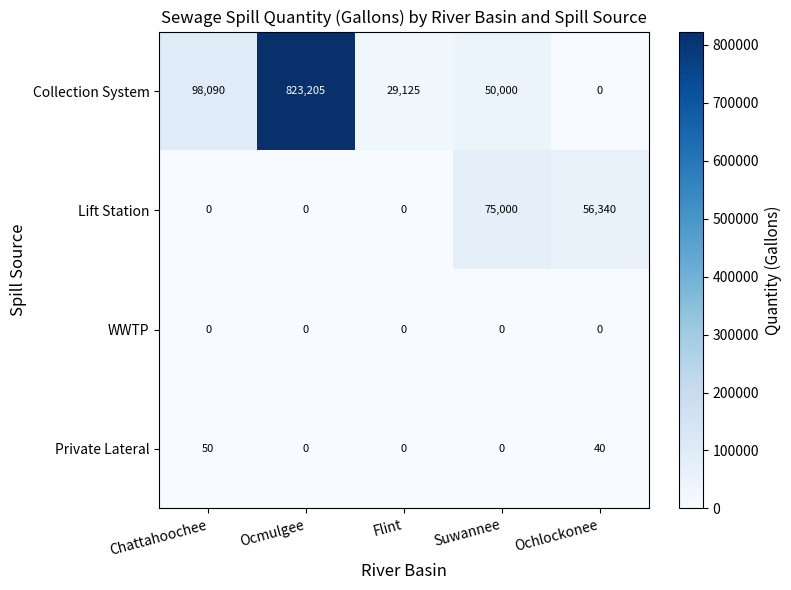

Which series has the largest total across all categories?

Collection System